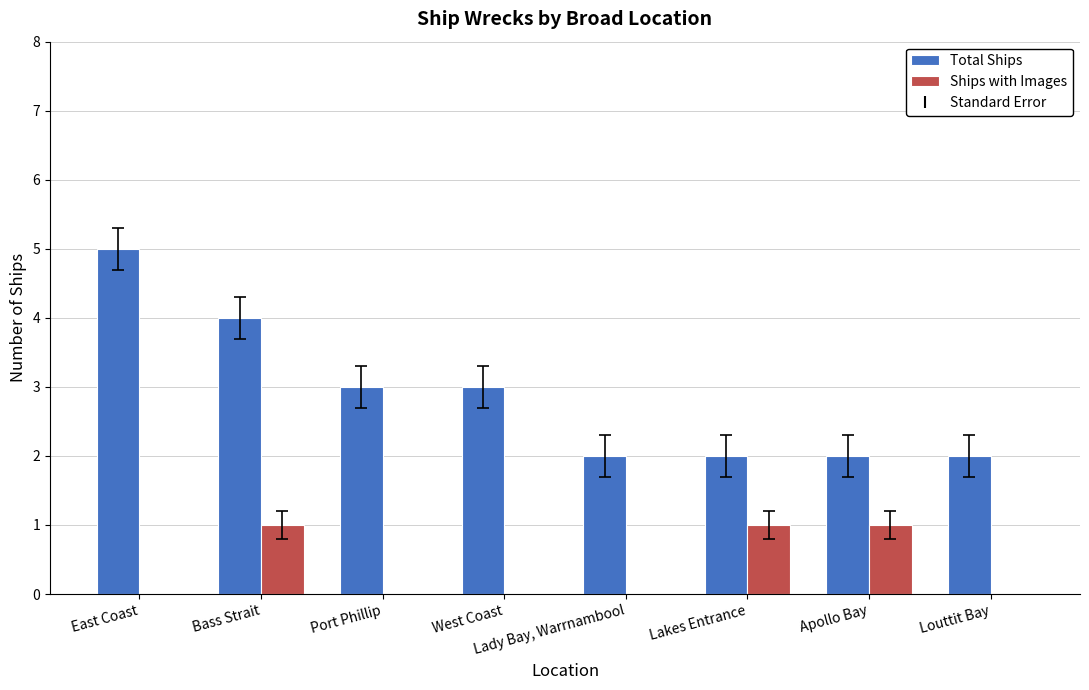

Which label corresponds to the largest value in the chart?

East Coast